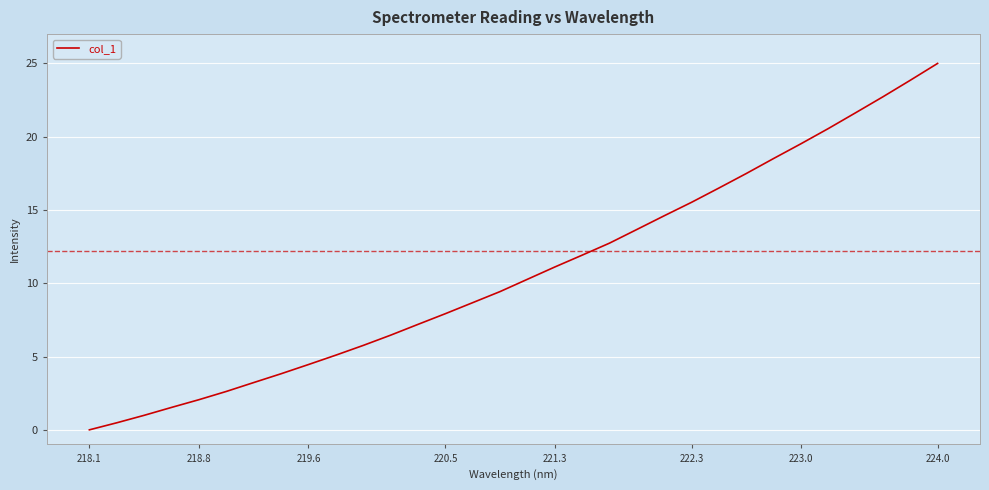

What is the difference between the maximum and minimum values?

25.0